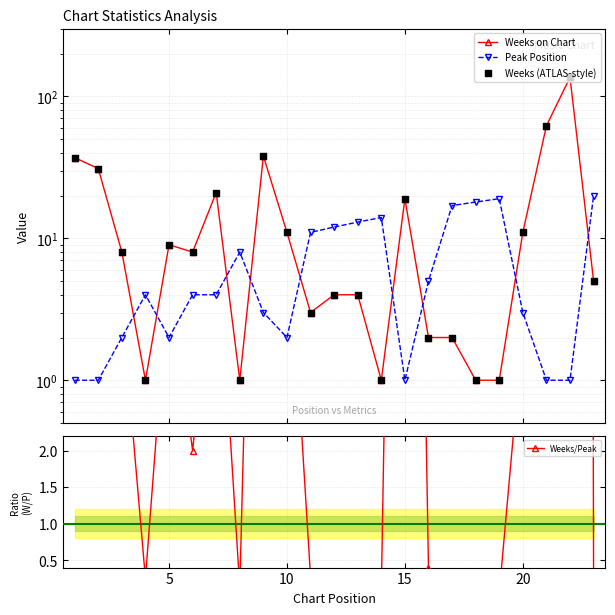

Which series has the largest total across all categories?

Weeks on Chart